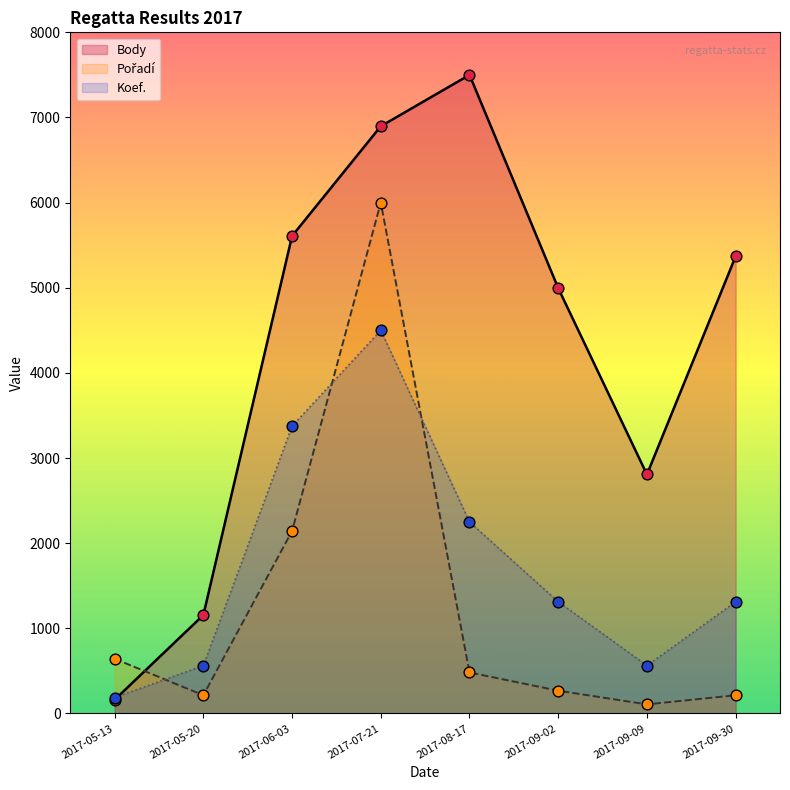

Which series has the widest spread of Y values?

Body